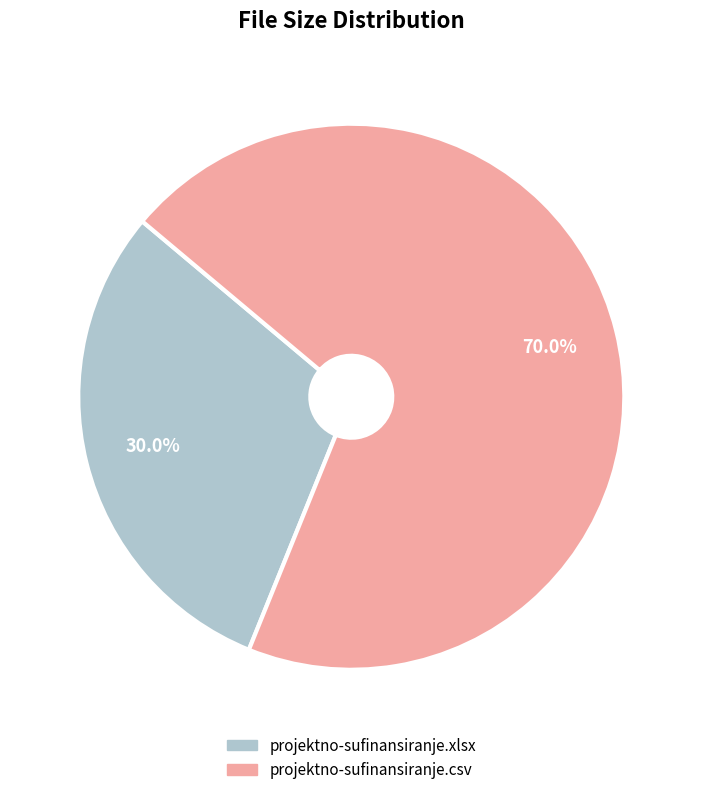

To the nearest percent, what is the difference between the projektno-sufinansiranje.xlsx and projektno-sufinansiranje.csv slice percentages?

40%